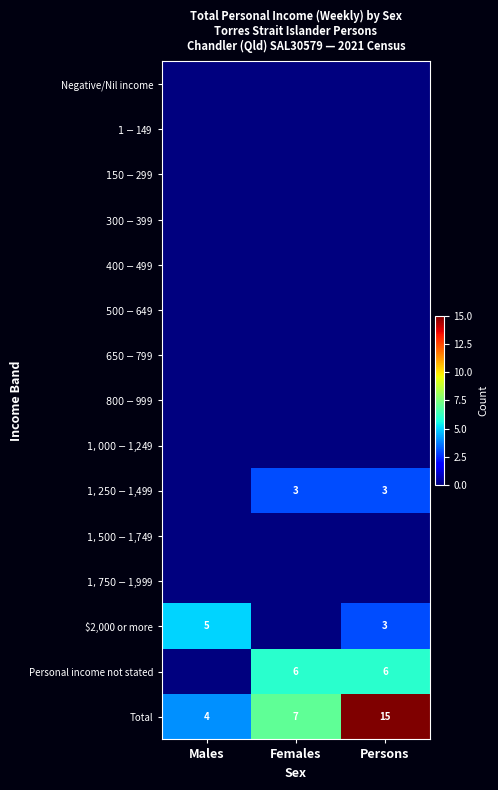

Between Males and Females, which is larger?

Males